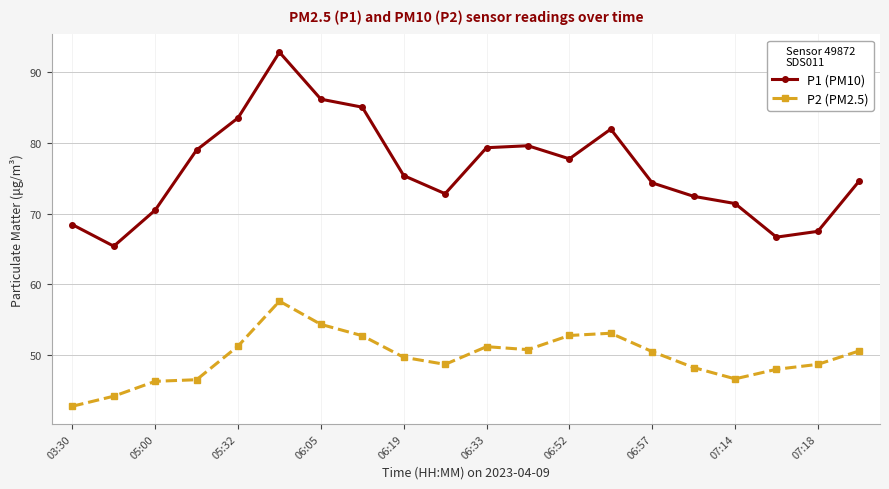

True or false: P1 (PM10) and P2 (PM2.5) intersect in this chart.

False